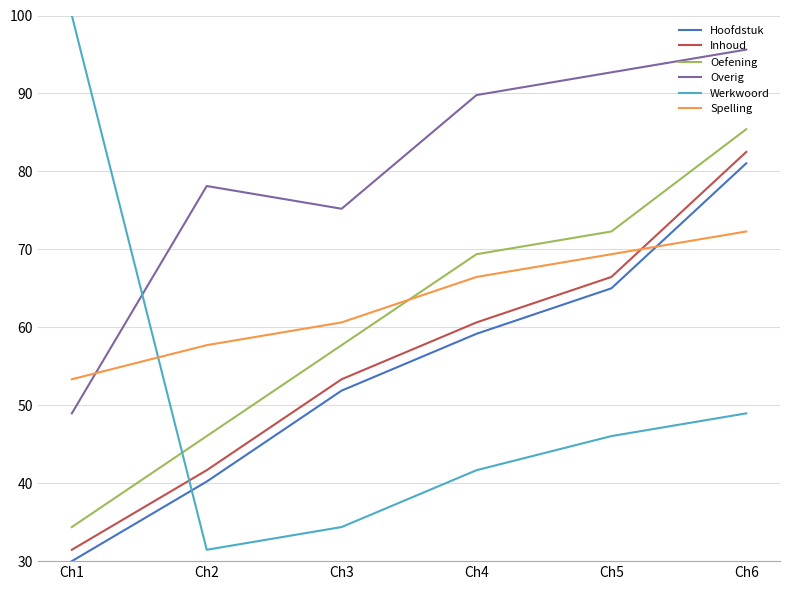

How many lines are shown in the chart?

6